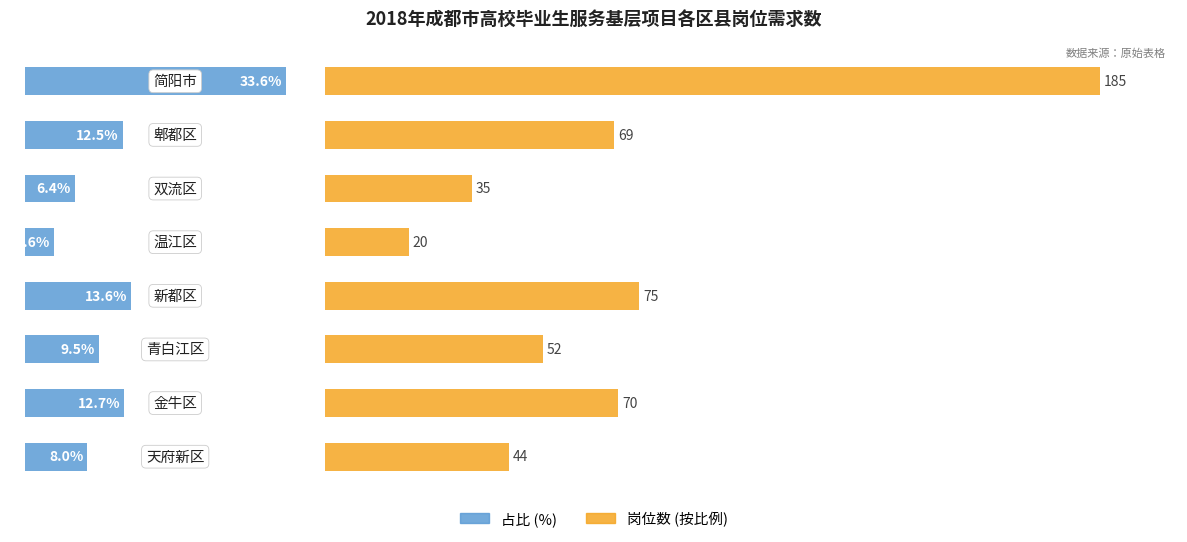

Reading left to right, what are all the values shown in this chart?

占比 (%): 8.0	12.7	9.5	13.6	3.6	6.4	12.5	33.6
岗位数 (按比例): 23.8	37.8	28.1	40.5	10.8	18.9	37.3	100.0